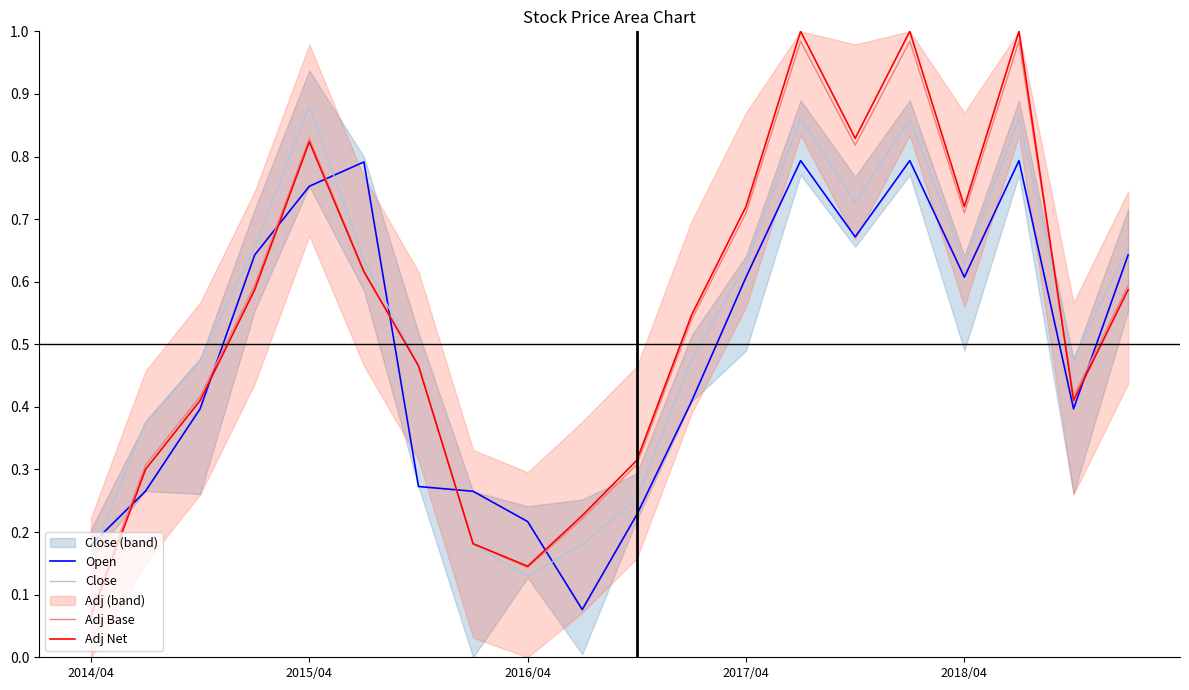

Between which two adjacent categories do Adj Base and Close first intersect?

6 and 7